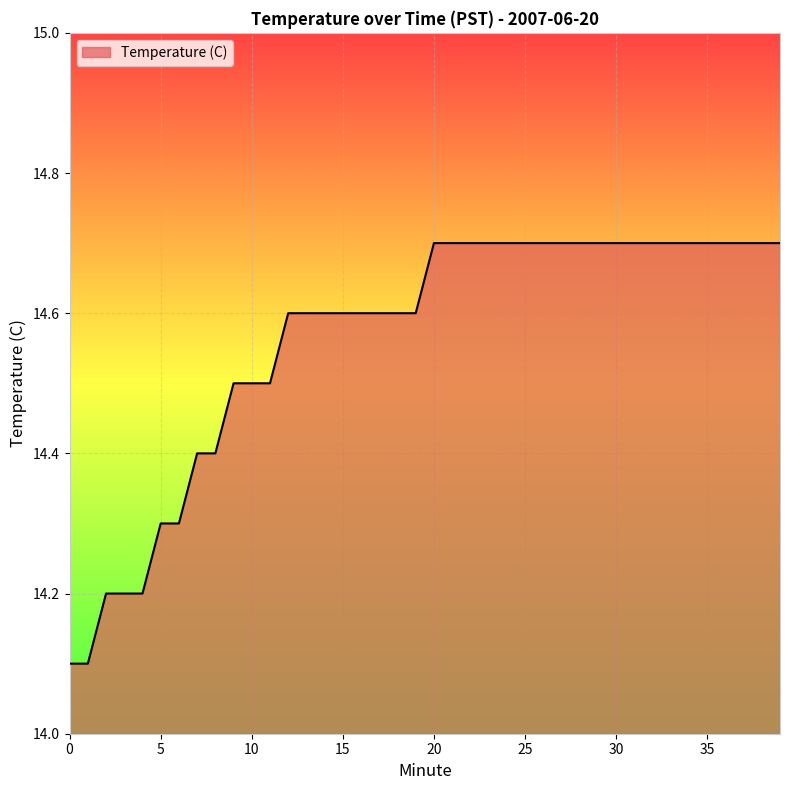

What is the maximum value shown in the chart?

14.7